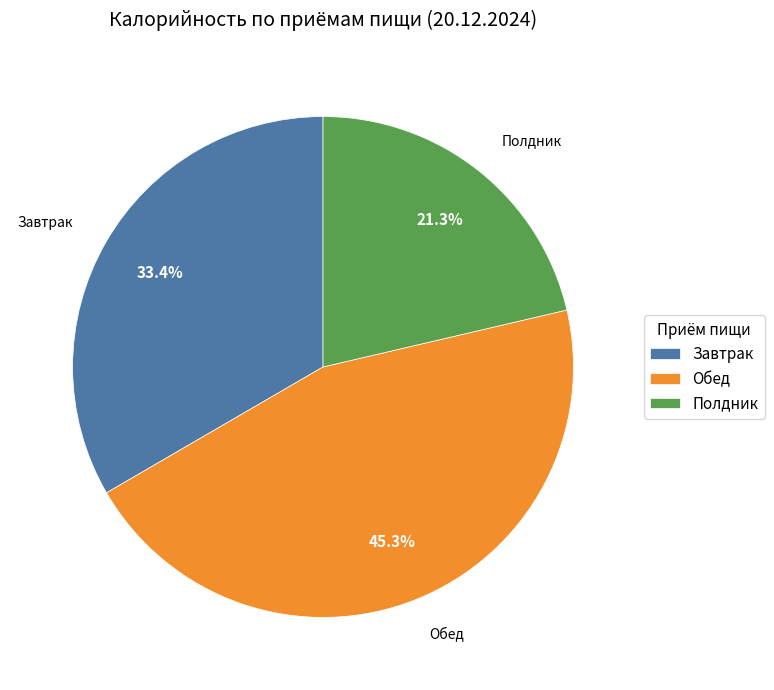

What percentage do Полдник and Обед together represent?

66.6%